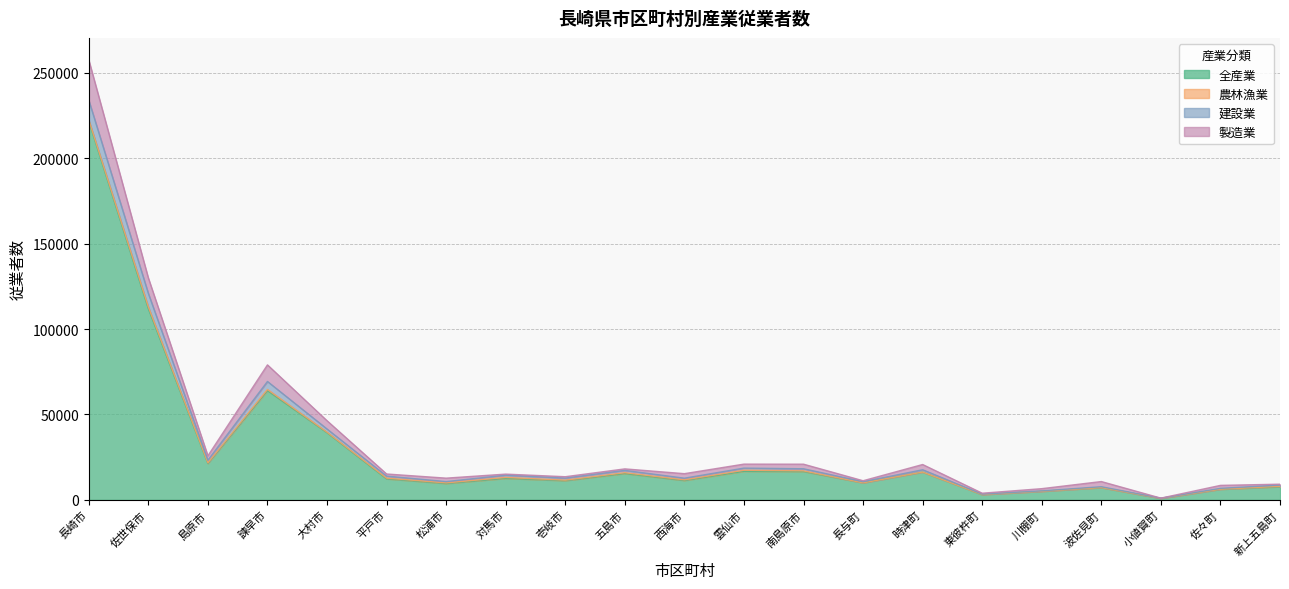

What is the minimum value shown in the chart?

819